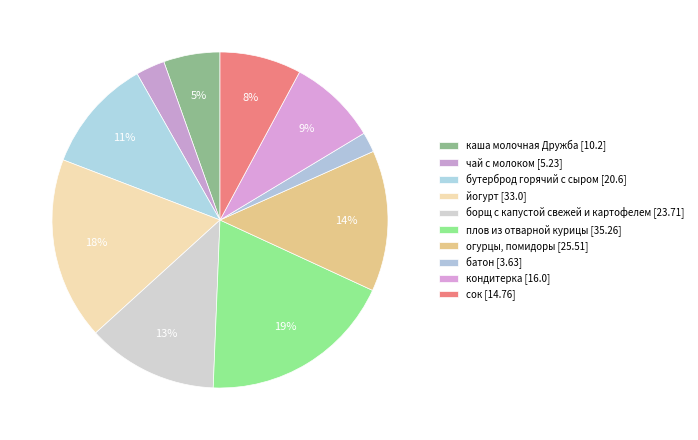

Is it true that йогурт is 24% of the pie?

False